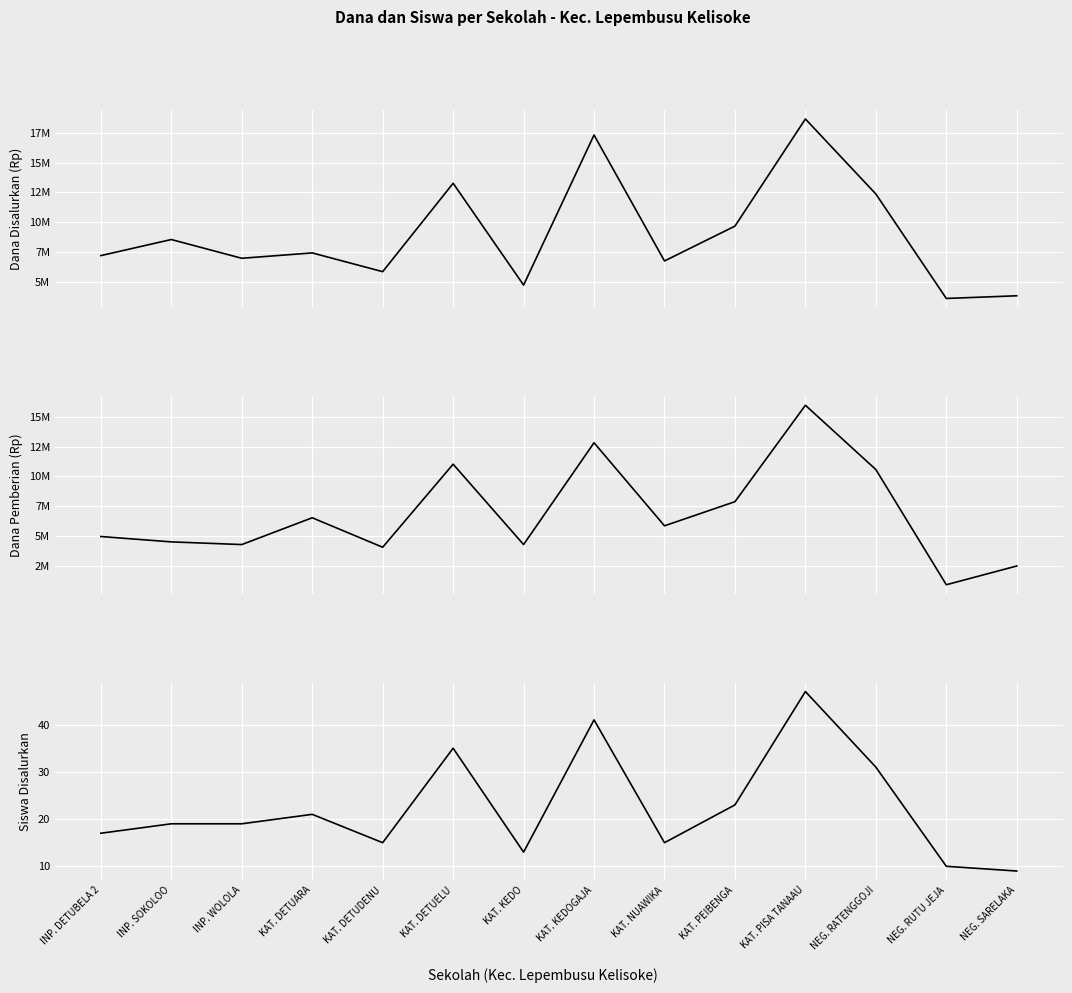

Read the Dana Disalurkan value at KAT. DETUDENU.

5850000